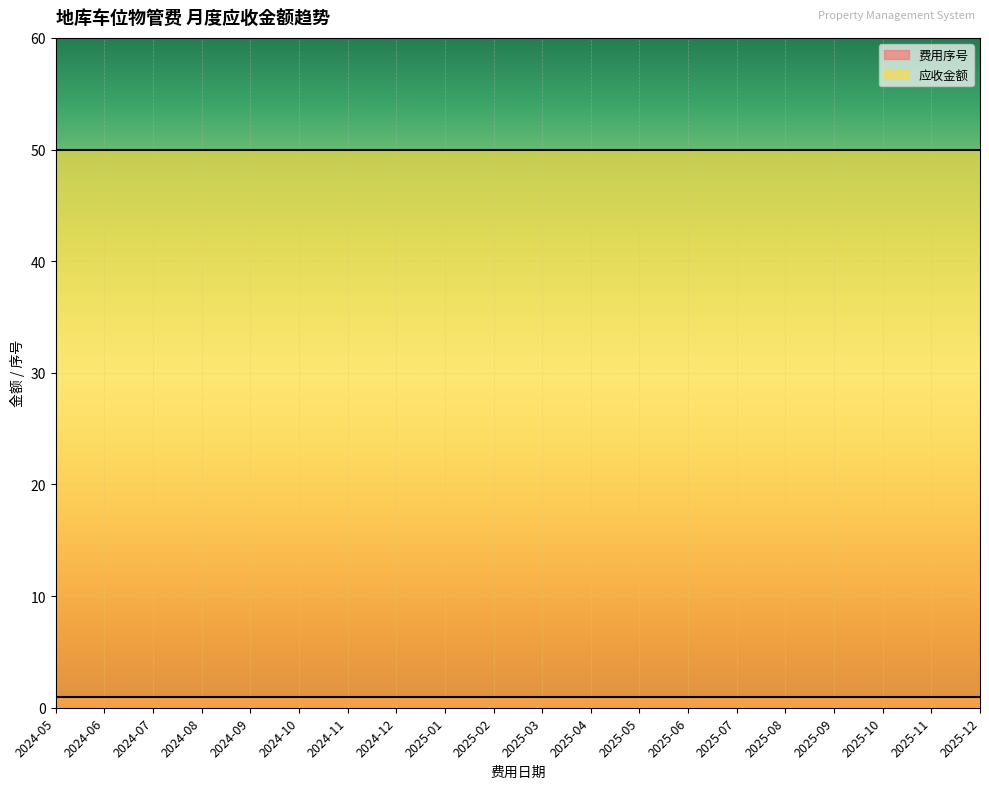

The 应收金额 series shows 16 at 2024-08. True or false?

False